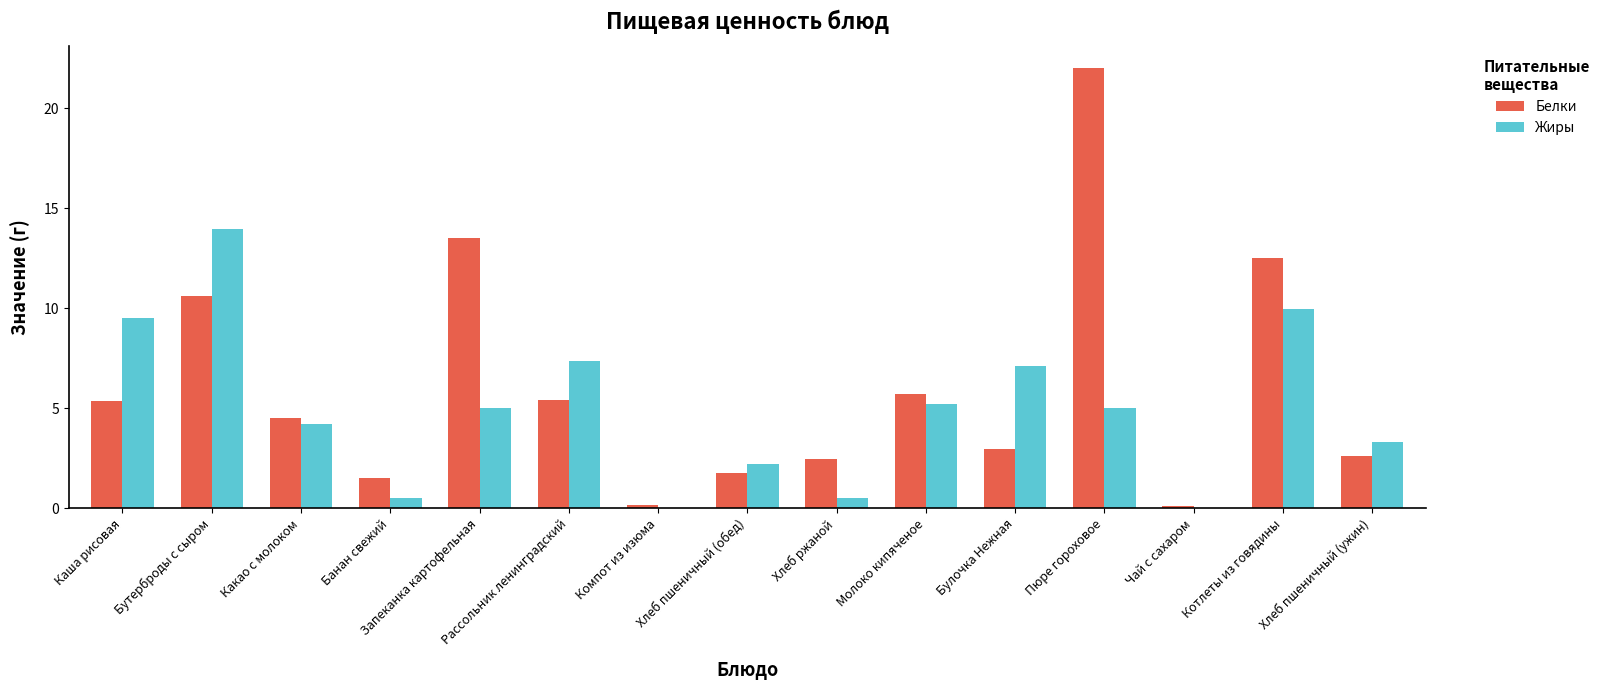

Where is Белки nearest to the value 11?

Бутерброды с сыром